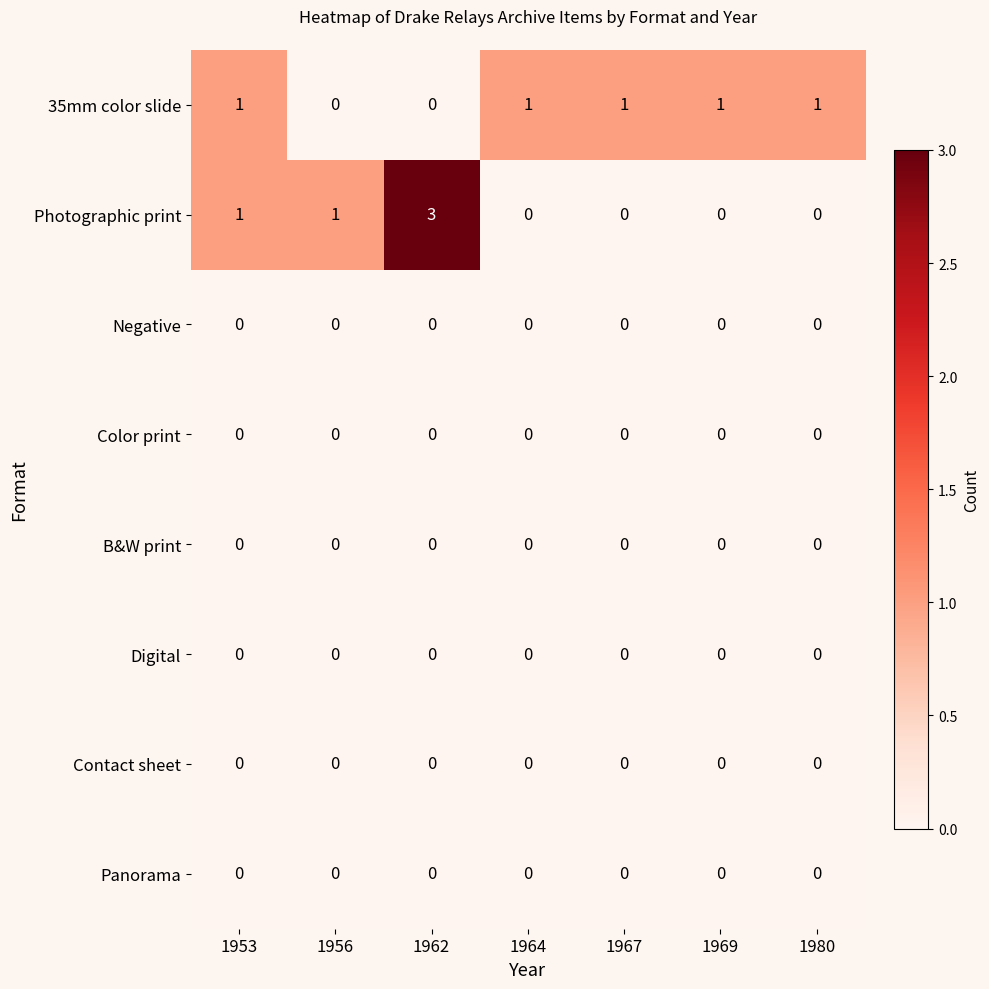

What is the greatest value displayed?

3